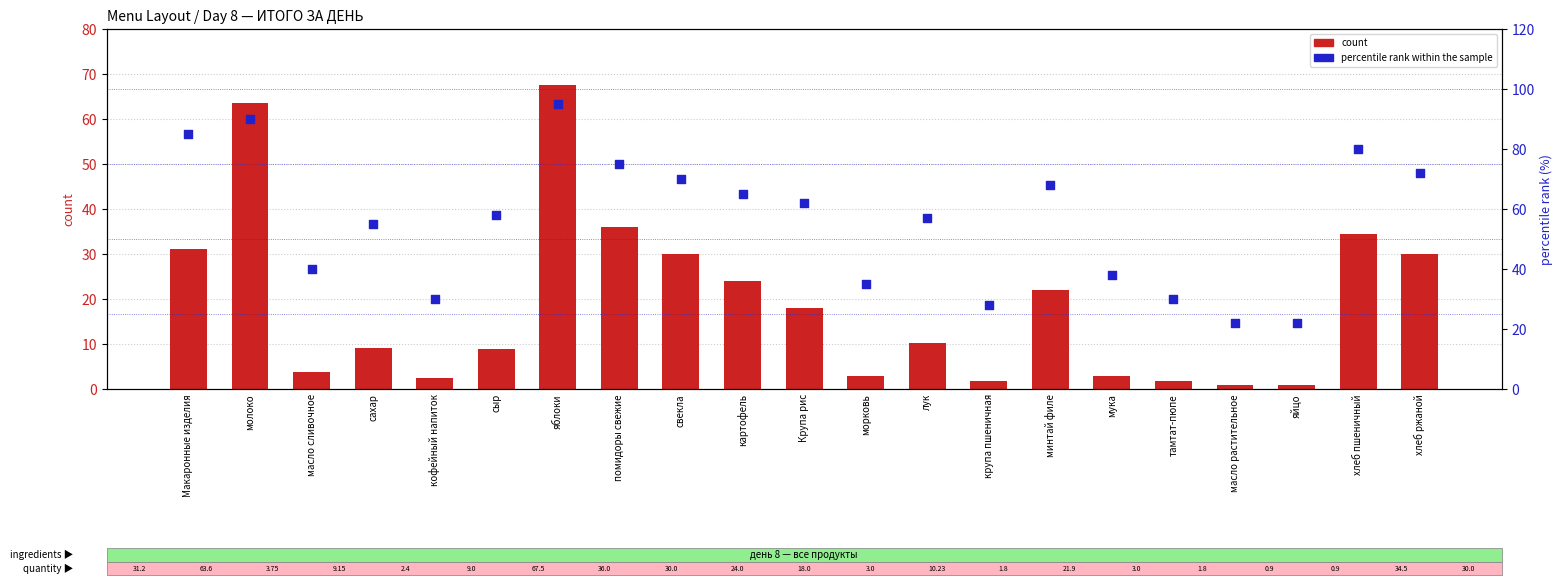

At how many categories does at least one series exceed 68?

7